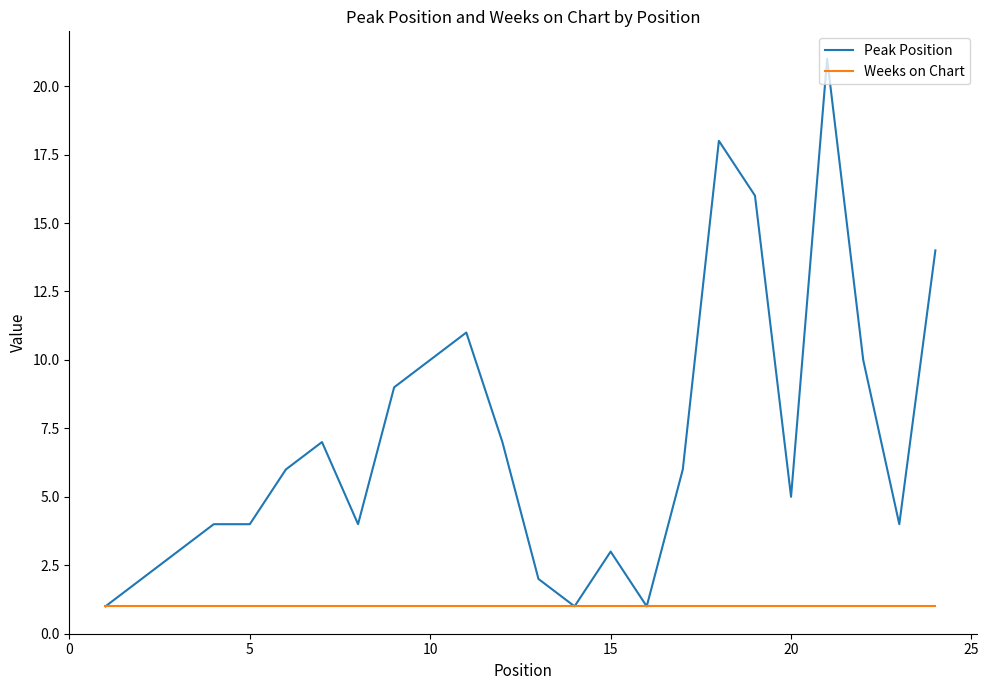

Count the number of categories in the chart.

24